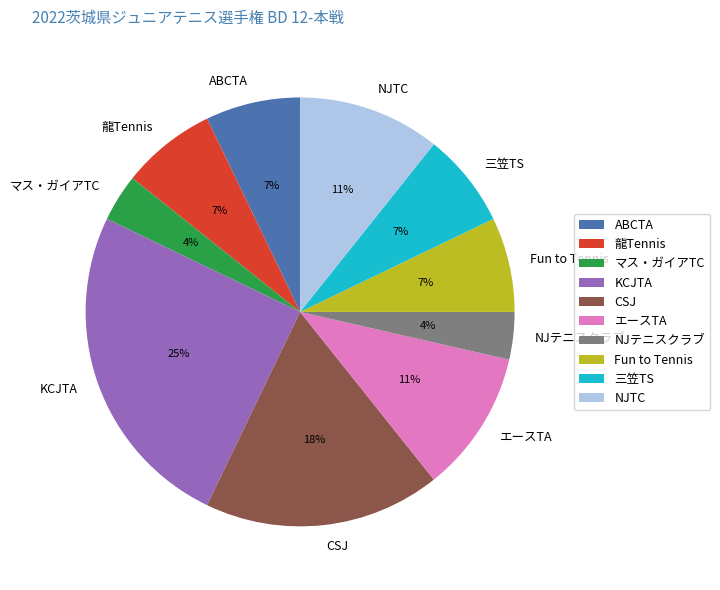

Combined, do KCJTA and ABCTA account for over 50%?

No